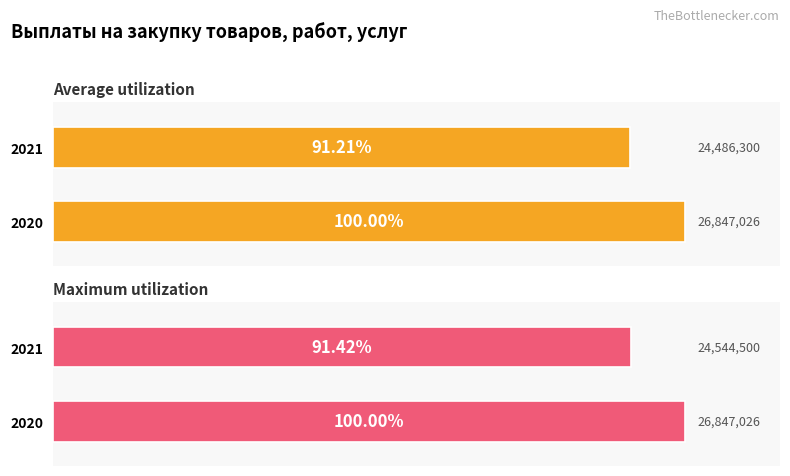

What is the smallest value displayed?

24486300.0